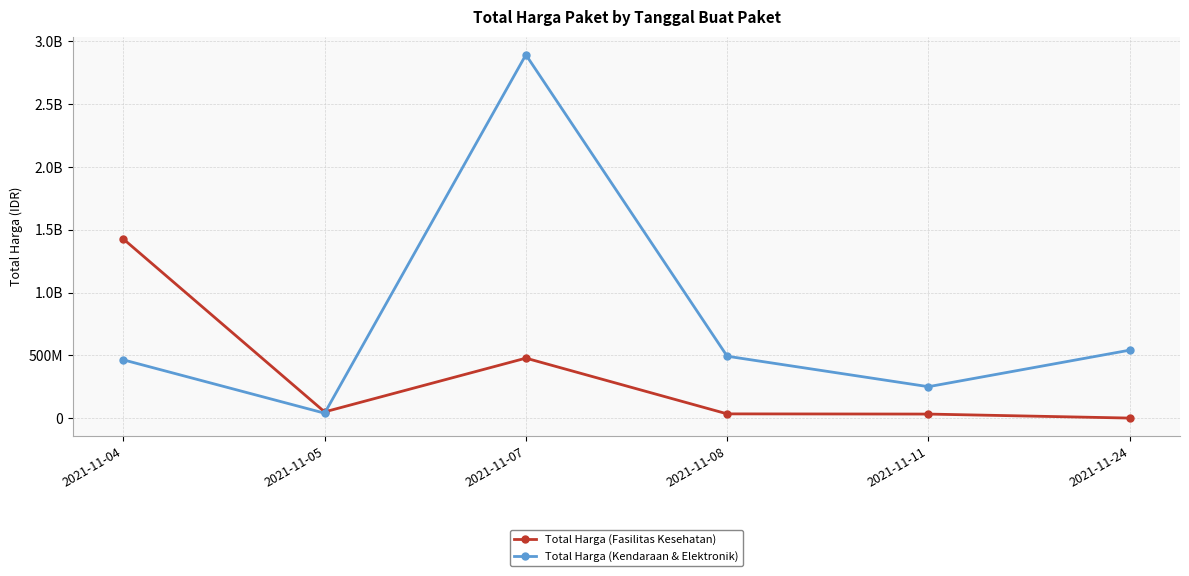

Where do Total Harga (Fasilitas Kesehatan) and Total Harga (Kendaraan & Elektronik) first cross each other?

2021-11-05 and 2021-11-07